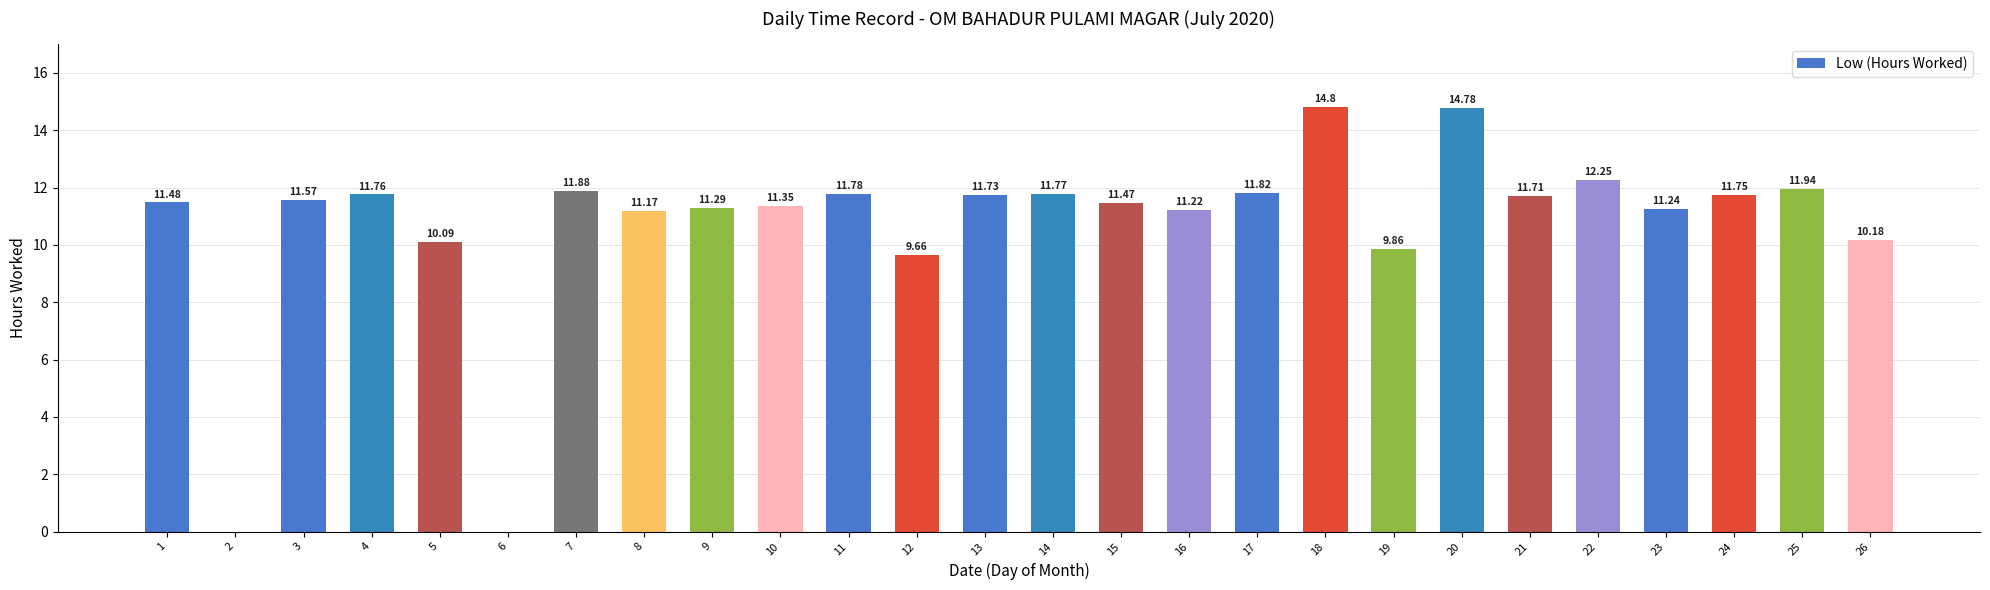

The value at 10 is 11.3. True or false?

True